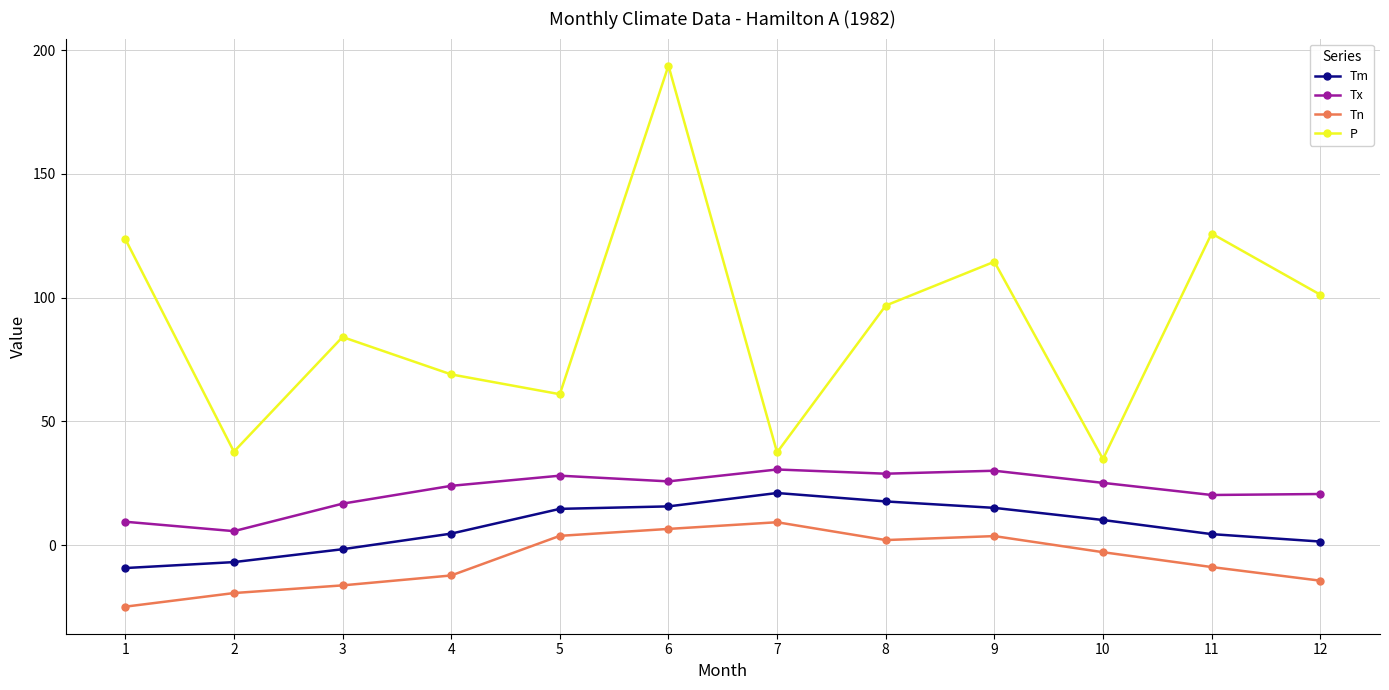

Which series has the largest total across all categories?

P